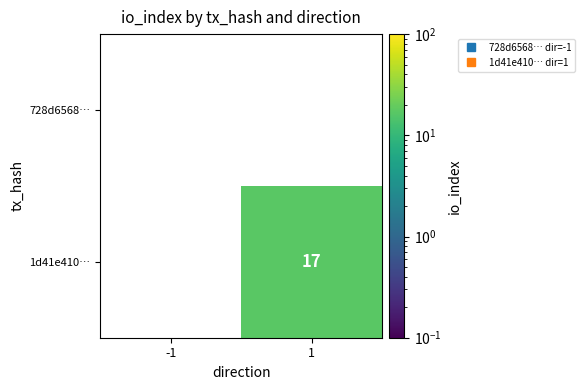

How many series are shown in this chart?

2